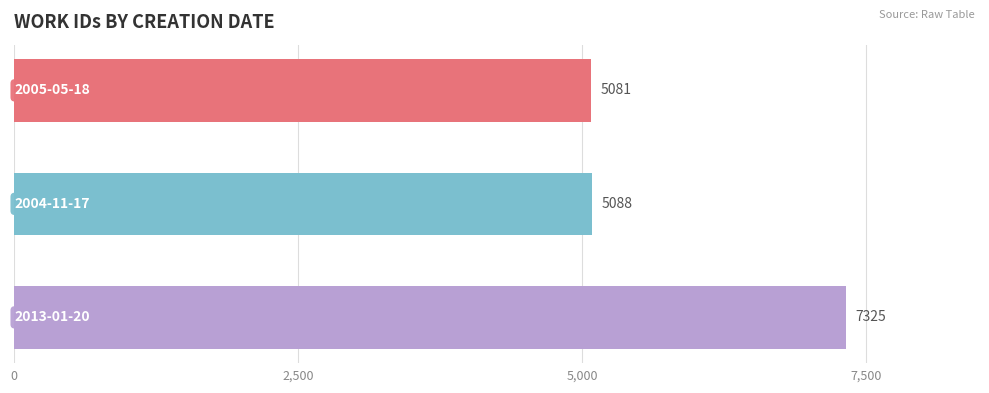

What is the sum of all values?

17494